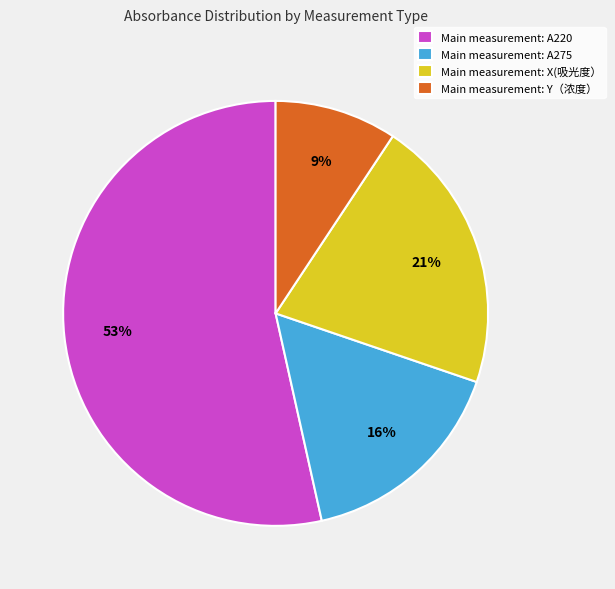

To the nearest percent, what is the difference between the largest and smallest slice percentages?

44%